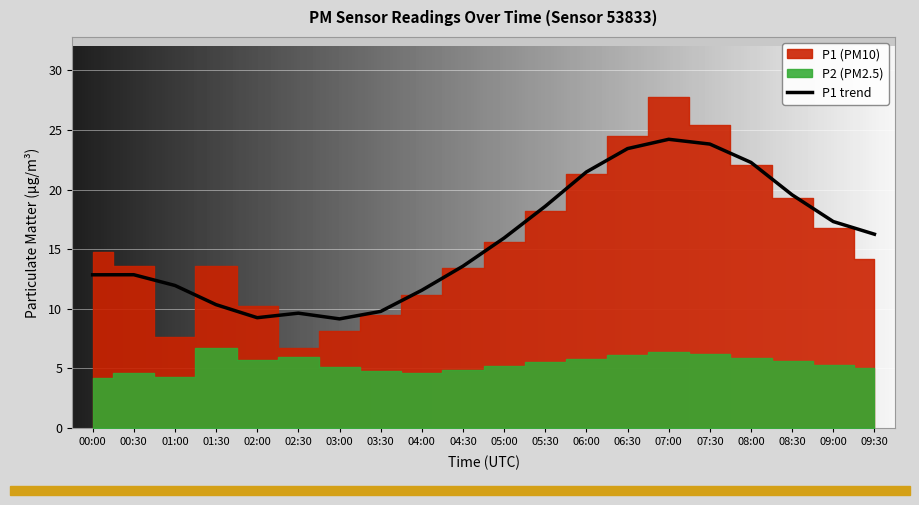

List the series in order of their overall mean, lowest first.

P2, P1